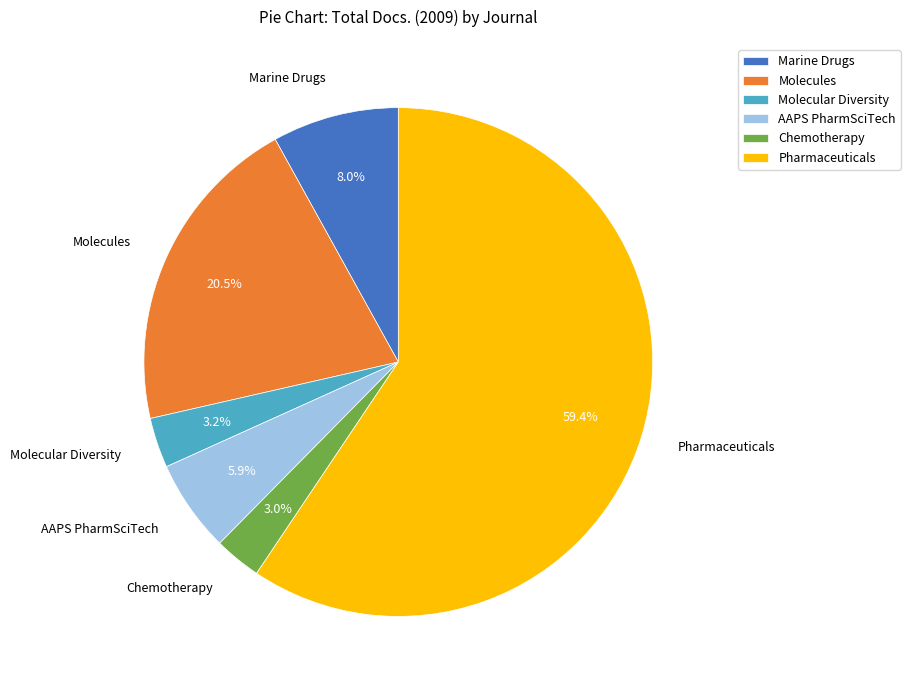

Which category has the biggest portion of the pie?

Pharmaceuticals